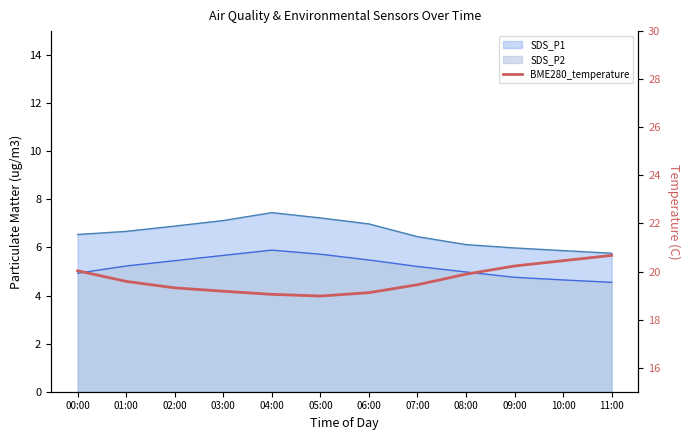

What position from the right is 10:00?

2